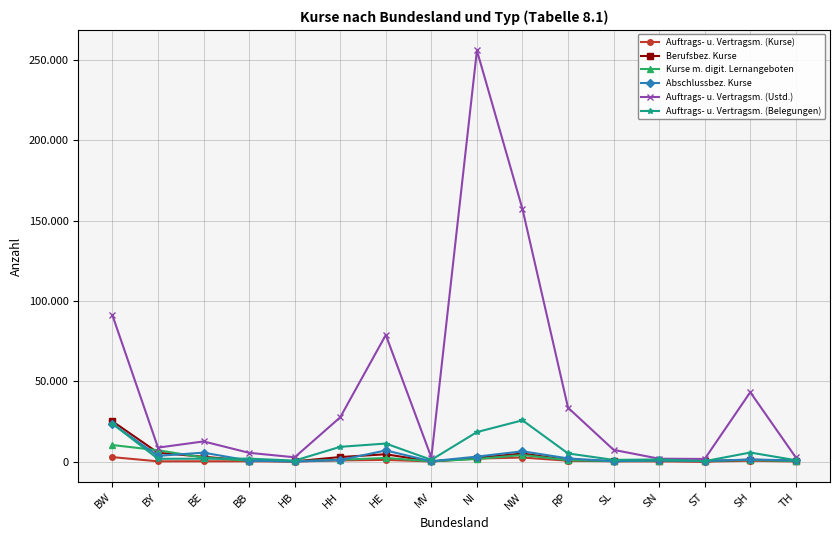

Is it true that Auftrags- u. Vertragsm. (Belegungen) equals 281 at ST?

True